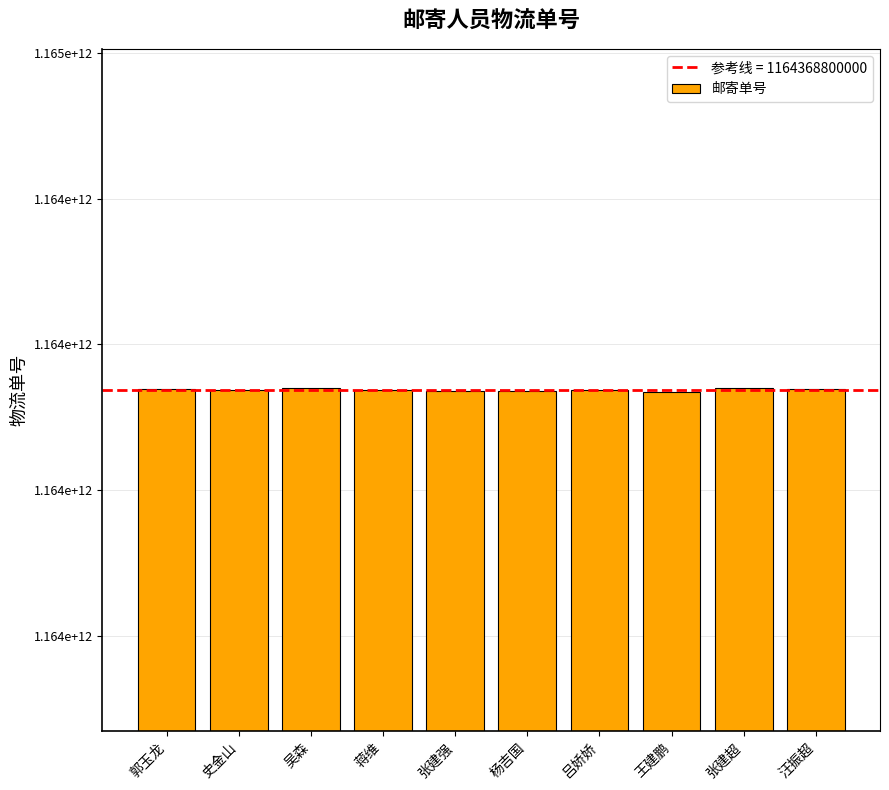

What is the sum of all values?

11643688156760